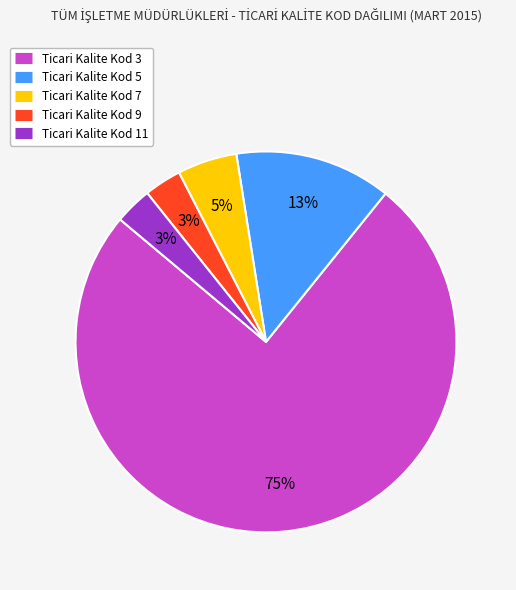

To the nearest percent, what is the average slice percentage?

20%